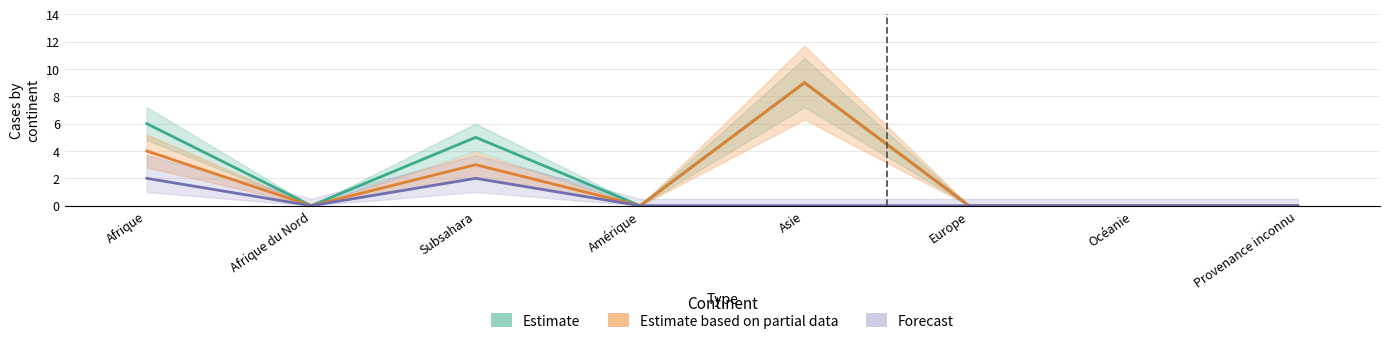

The value of Estimate at Europe is 5. True or false?

False